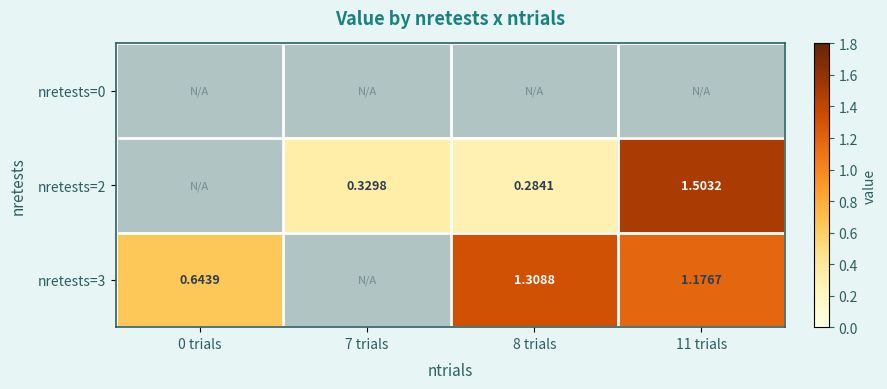

Which series has the largest range (max minus min)?

nretests=3